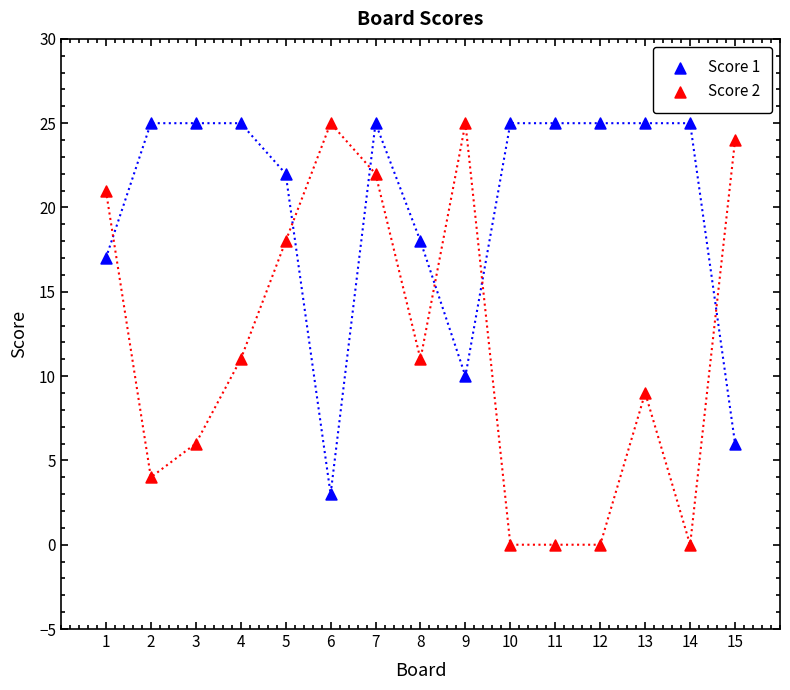

What are all the series names shown in the legend?

Score 1, Score 2